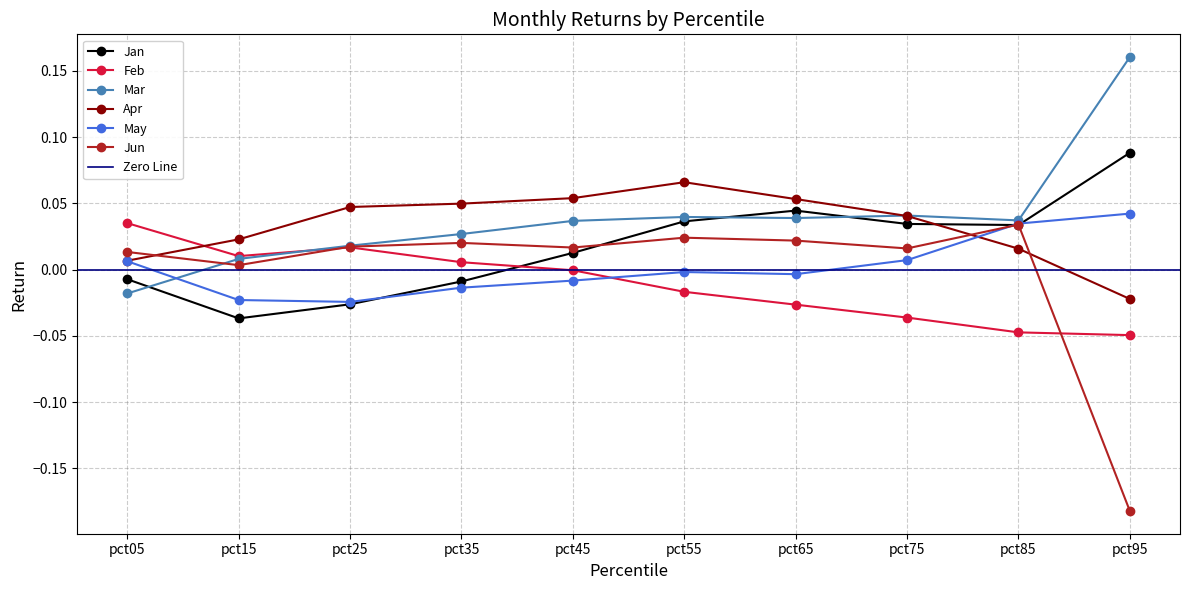

At which category is the sum across all series the highest?

pct55